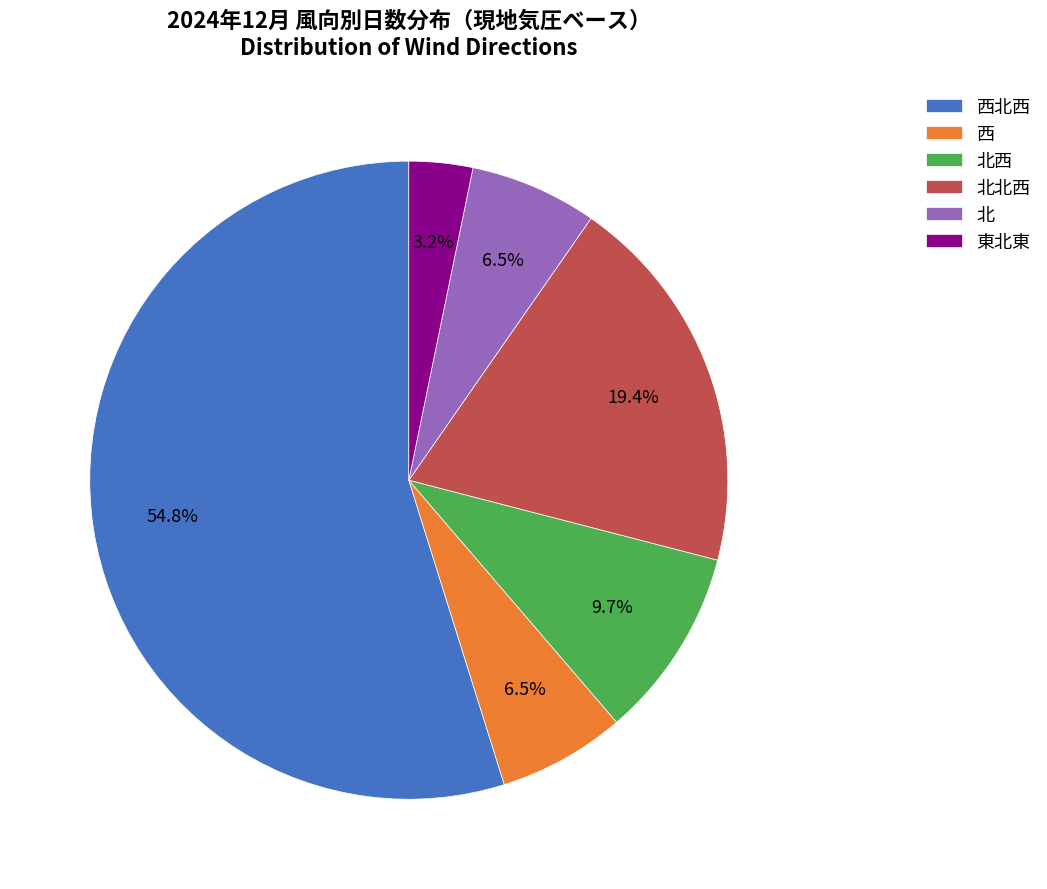

Which slice is the smallest?

東北東